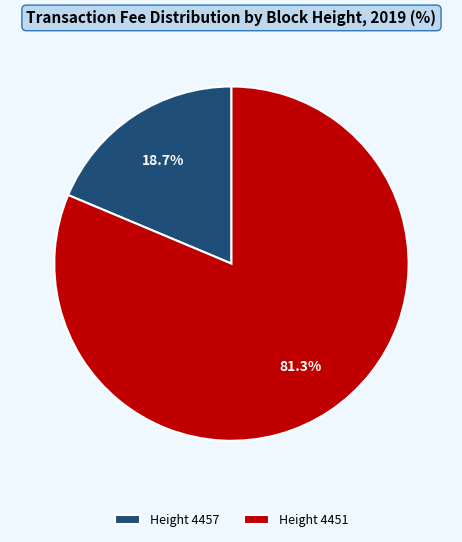

Which category has the biggest portion of the pie?

Height 4451